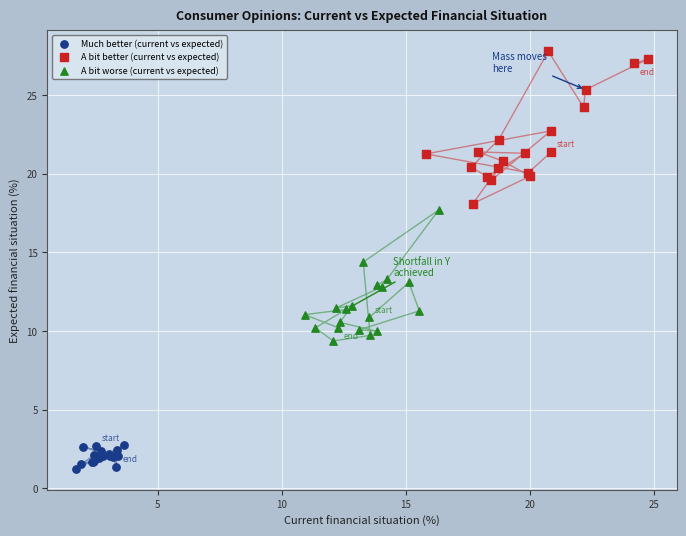

Which series reaches the minimum Y coordinate?

Much better (current vs expected)